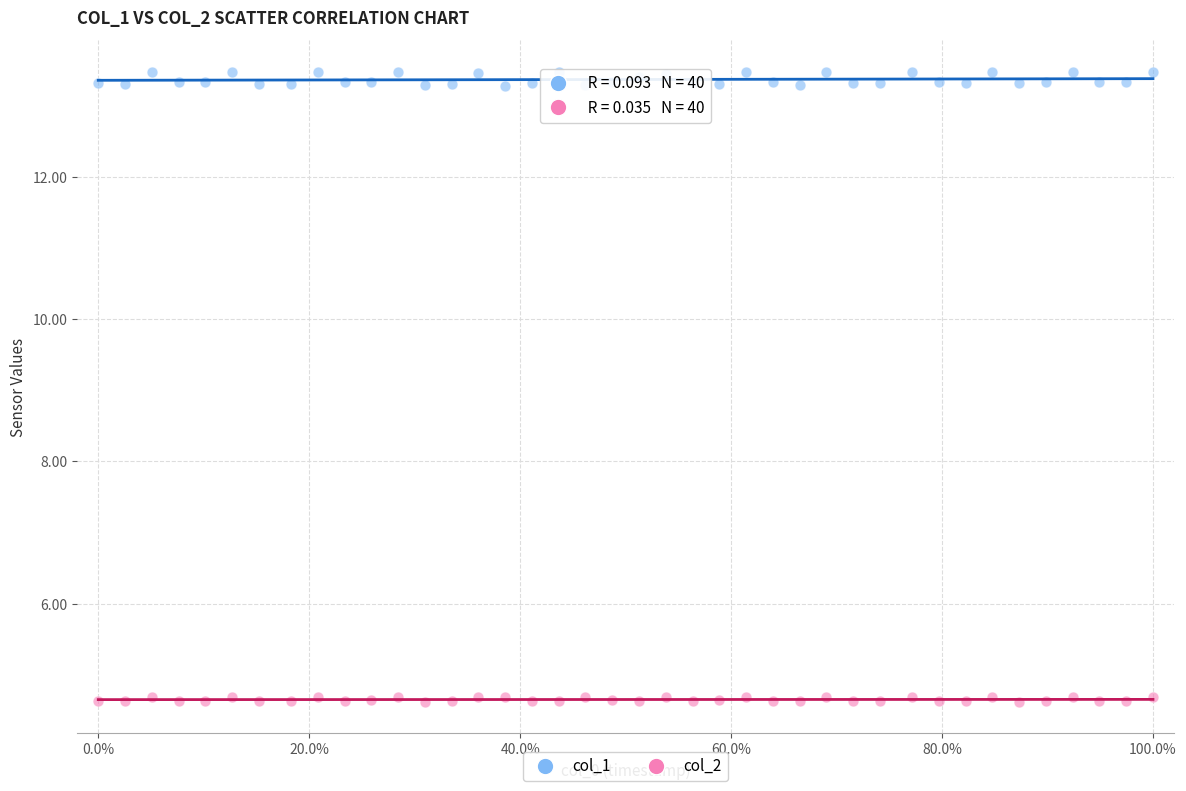

Which series has the widest spread of Y values?

col_1